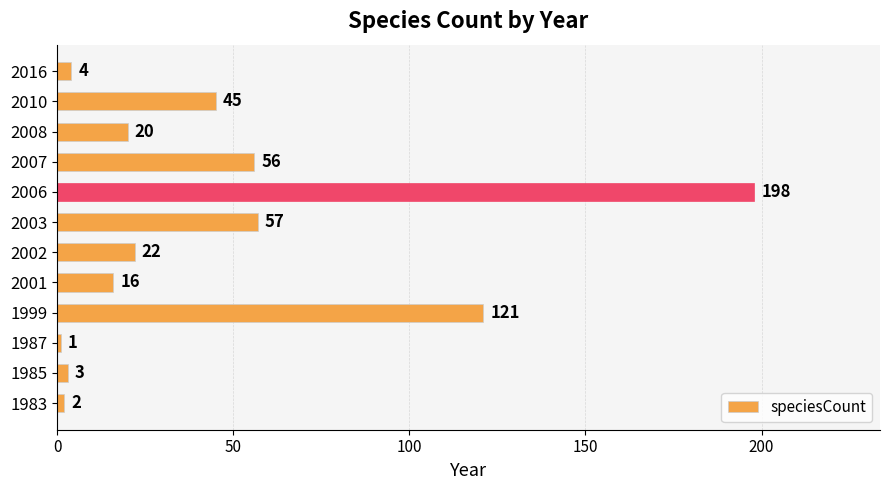

List the labels in order of value, largest first.

2006, 1999, 2003, 2007, 2010, 2002, 2008, 2001, 2016, 1985, 1983, 1987